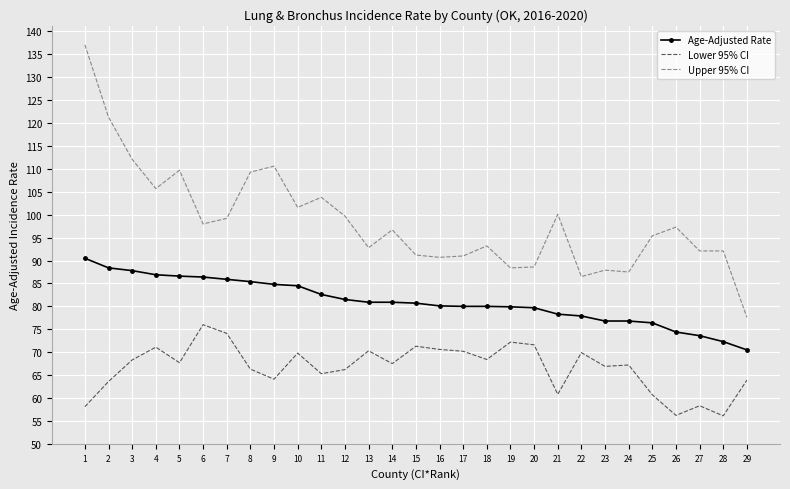

The value of Lower 95% CI at 2 is 63.6. True or false?

True